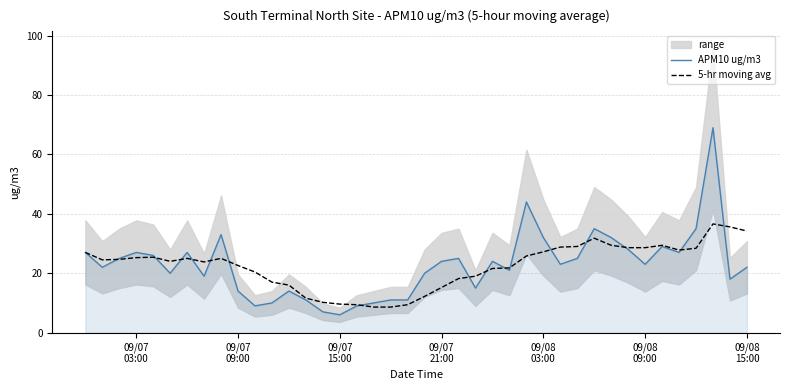

True or false: 5-hr moving avg has more than 2 points higher than both neighbors.

True